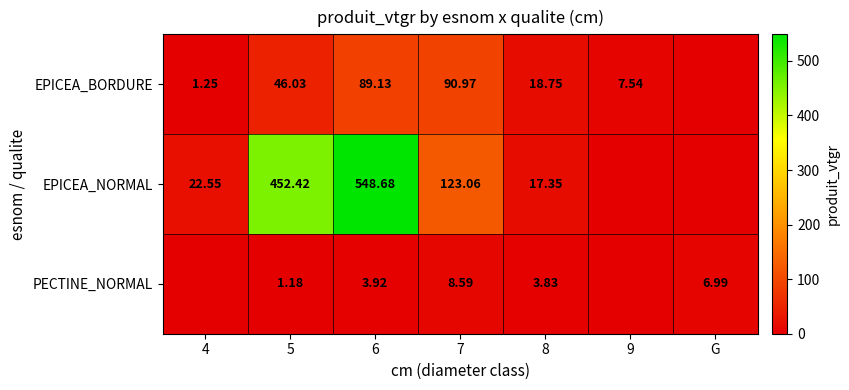

At how many categories does at least one series exceed 237?

2